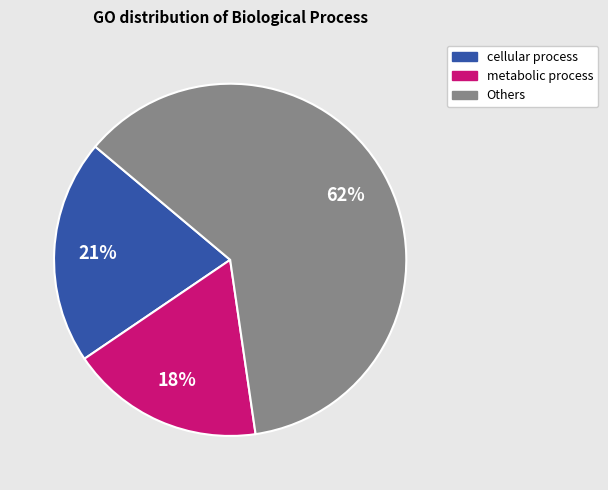

To the nearest percent, what is the difference between the largest and smallest slice percentages?

44%